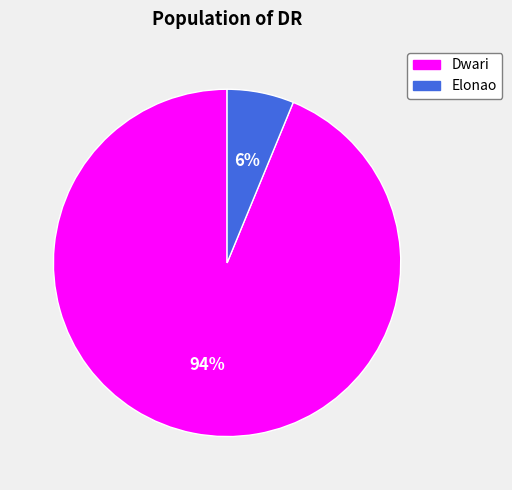

Which has a higher value, Dwari or Elonao?

Dwari